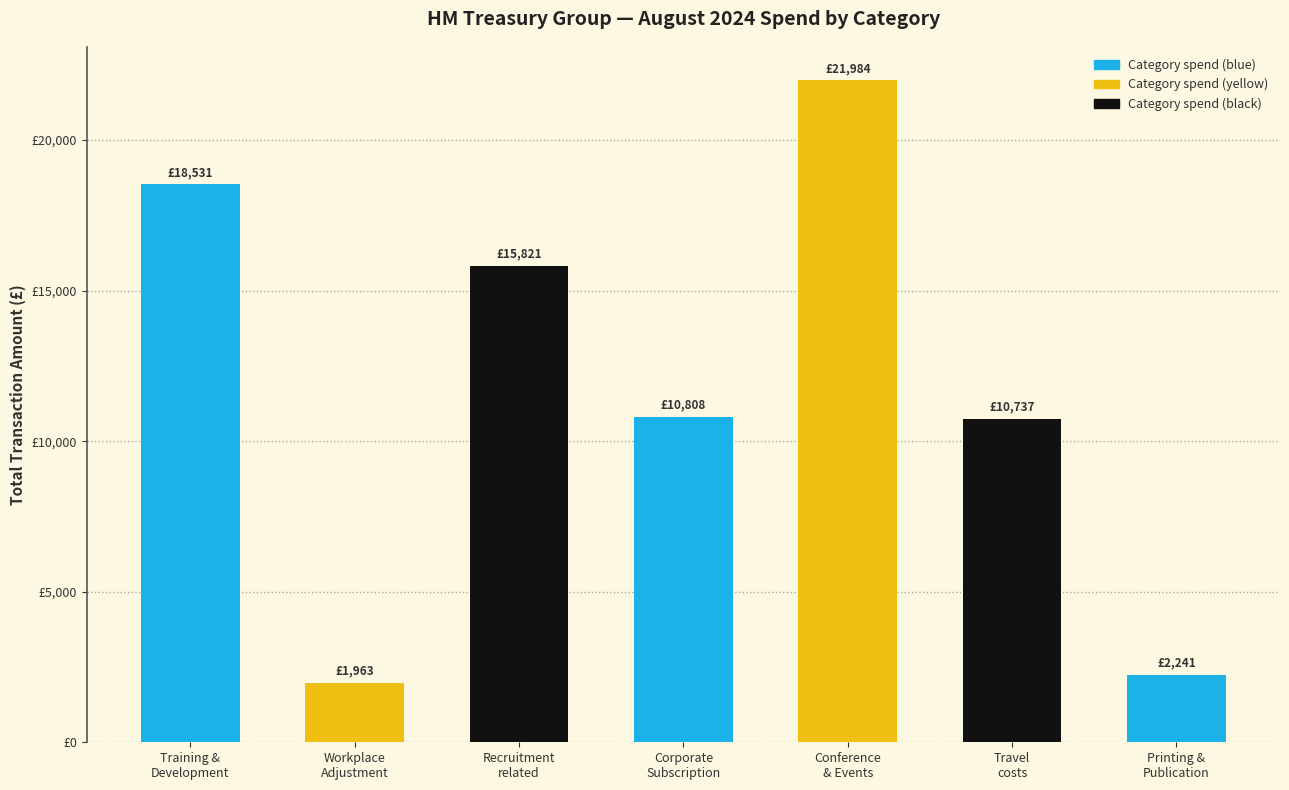

What is the difference between the second highest and minimum values?

16568.2